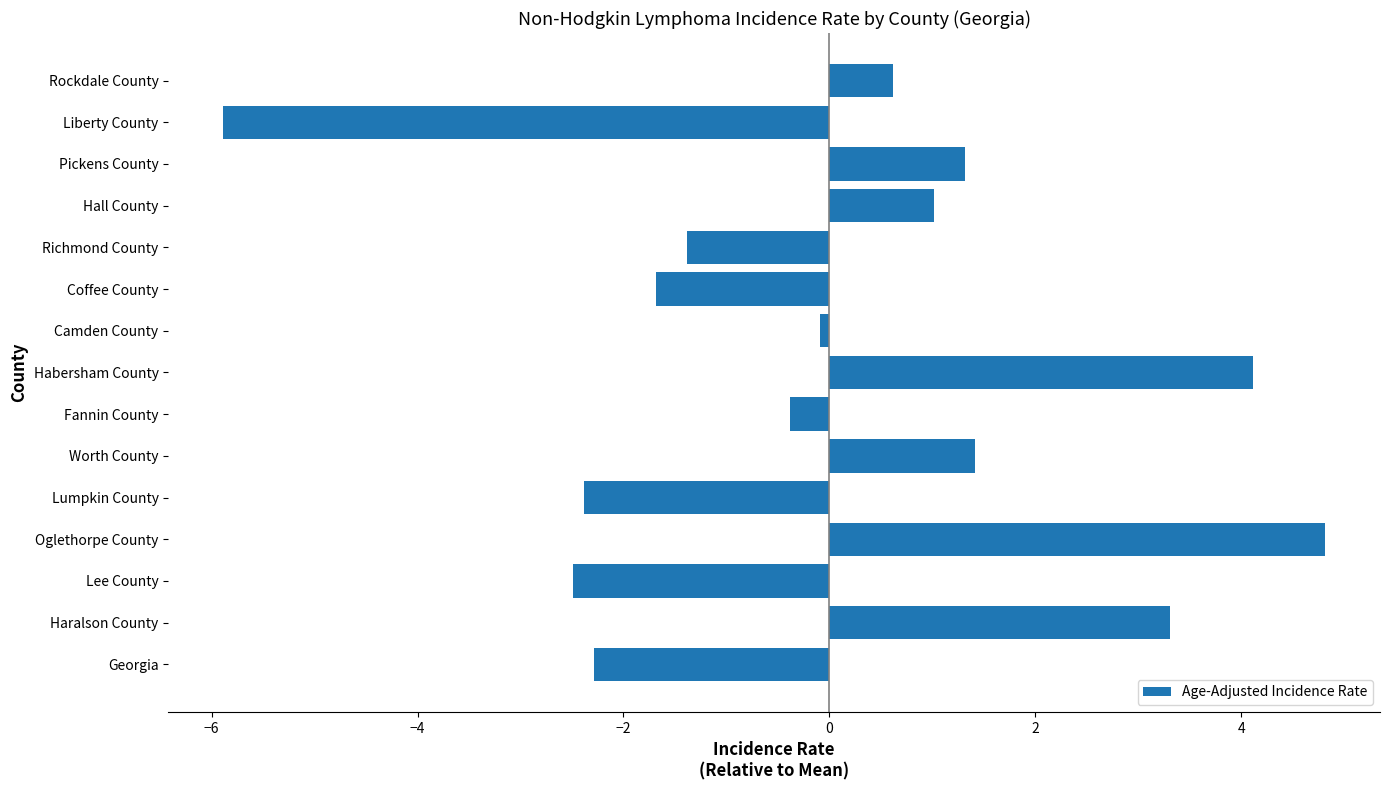

What is the change in value from Coffee County to Rockdale County?

+2.3